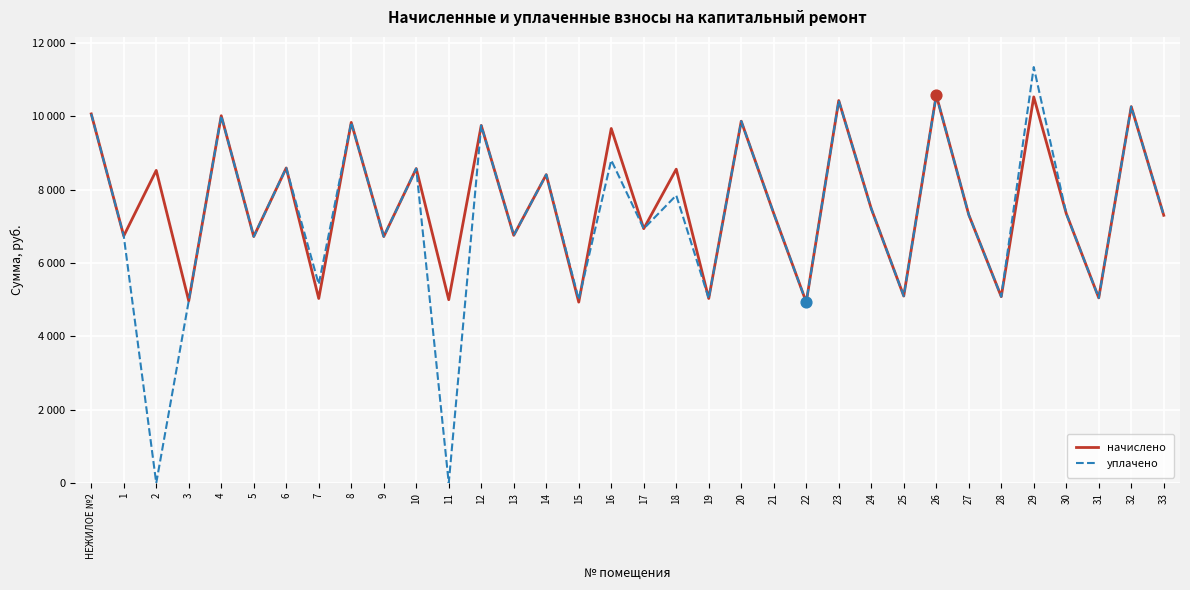

Which series has the largest total across all categories?

начислено